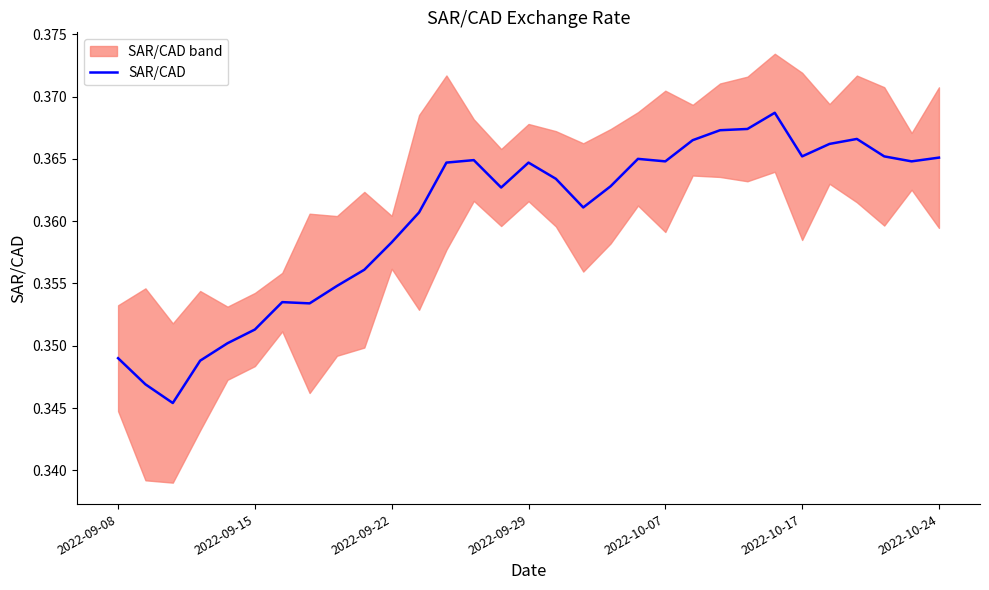

Reading left to right, list all the values displayed in this chart.

0.3	0.3	0.3	0.3	0.4	0.4	0.4	0.4	0.4	0.4	0.4	0.4	0.4	0.4	0.4	0.4	0.4	0.4	0.4	0.4	0.4	0.4	0.4	0.4	0.4	0.4	0.4	0.4	0.4	0.4	0.4